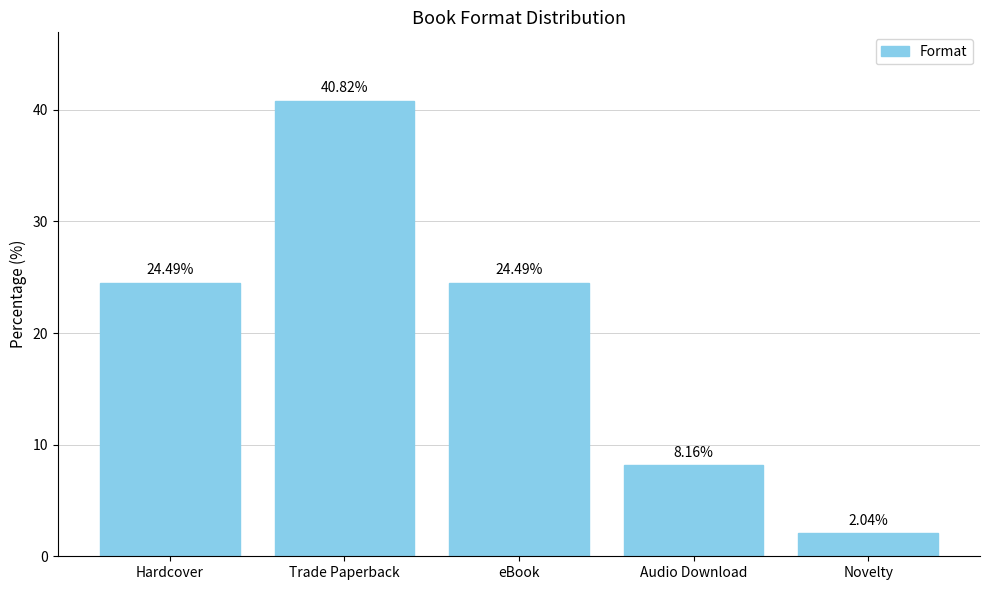

What is the value of the 3rd bar from the left?

24.5